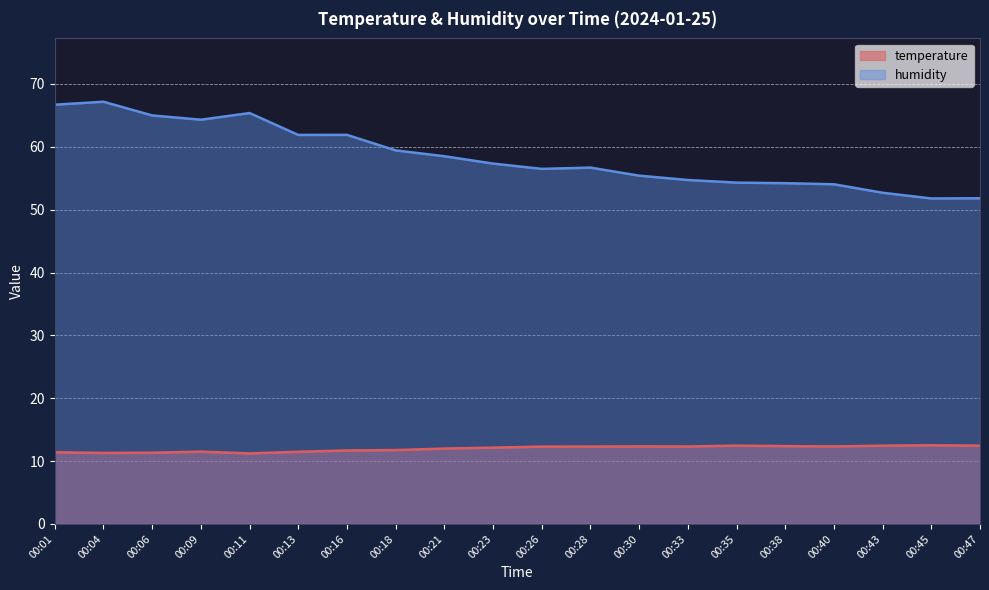

Between 00:45 and 00:26, which is larger?

00:45